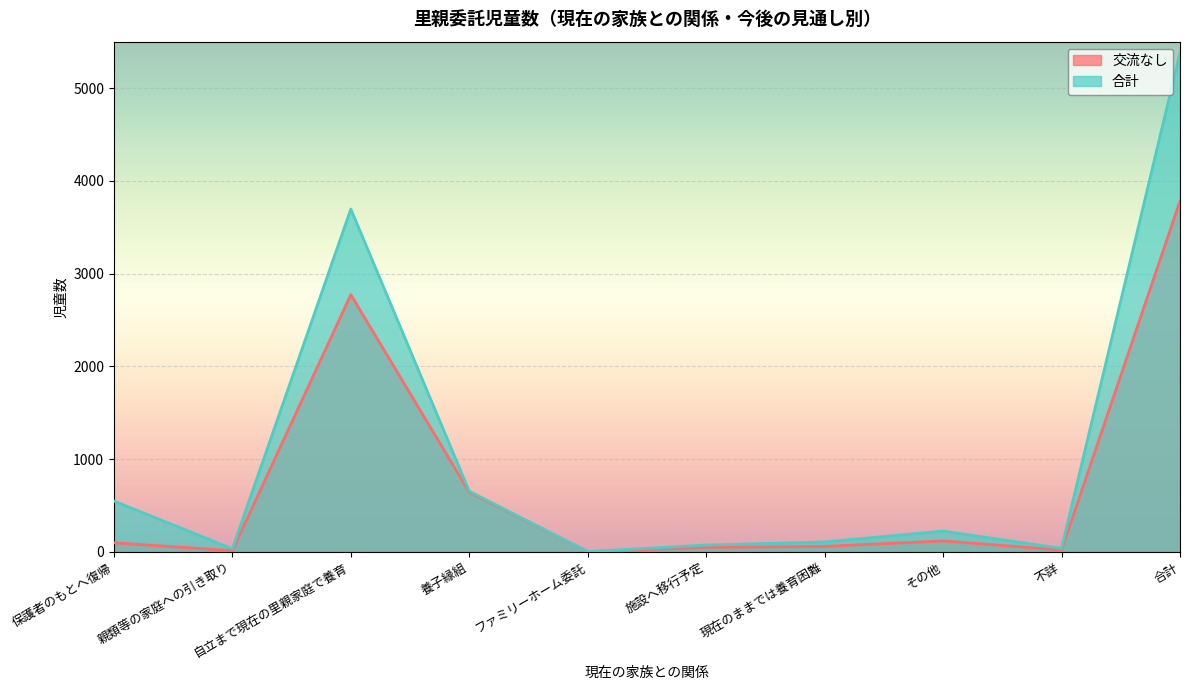

True or false: 交流なし and 合計 cross at least once.

False